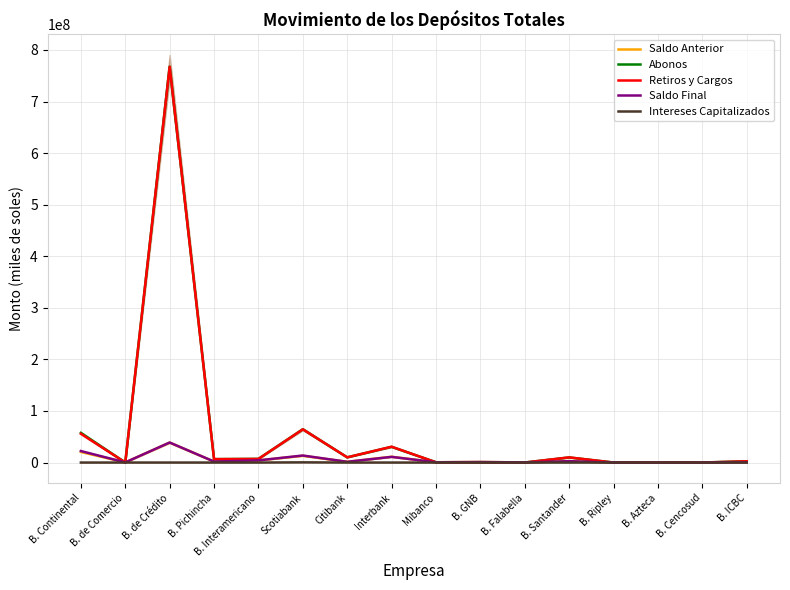

What is the sum of the Intereses Capitalizados values at Citibank and B. Interamericano?

1970.7